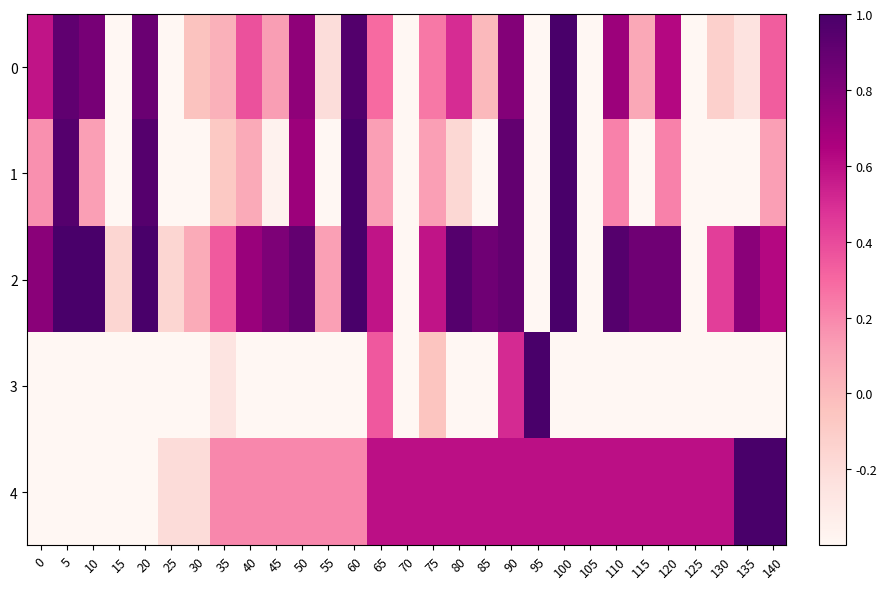

Reading right to left, what are all the values shown in this chart?

0: 140=0.3	135=-0.2	130=-0.1	125=-0.9	120=0.6	115=0.1	110=0.7	105=-0.8	100=1.0	95=-0.7	90=0.8	85=0.0	80=0.5	75=0.2	70=-1.0	65=0.3	60=1.0	55=-0.2	50=0.8	45=0.1	40=0.4	35=0.0	30=-0.0	25=-0.7	20=0.9	15=-0.6	10=0.8	5=0.9	0=0.6
1: 140=0.1	135=-1.0	130=-0.8	125=-1.0	120=0.2	115=-0.7	110=0.2	105=-1.0	100=1.0	95=-0.9	90=0.9	85=-0.9	80=-0.2	75=0.1	70=-1.0	65=0.1	60=1.0	55=-0.8	50=0.7	45=-0.4	40=0.1	35=-0.1	30=-0.4	25=-1.0	20=1.0	15=-1.0	10=0.1	5=1.0	0=0.2
2: 140=0.6	135=0.8	130=0.4	125=-0.7	120=0.9	115=0.9	110=1.0	105=-0.4	100=1.0	95=-0.5	90=0.9	85=0.9	80=1.0	75=0.6	70=-1.0	65=0.6	60=1.0	55=0.1	50=0.9	45=0.8	40=0.7	35=0.3	30=0.1	25=-0.2	20=1.0	15=-0.2	10=1.0	5=1.0	0=0.8
3: 140=-0.4	135=-1.0	130=-0.9	125=-0.6	120=-0.7	115=-0.9	110=-0.9	105=-0.7	100=-1.0	95=1.0	90=0.5	85=-1.0	80=-0.9	75=-0.1	70=-0.6	65=0.4	60=-0.7	55=-0.8	50=-0.6	45=-0.9	40=-0.7	35=-0.3	30=-0.5	25=-0.8	20=-0.5	15=-0.8	10=-1.0	5=-0.7	0=-0.7
4: 140=1.0	135=1.0	130=0.6	125=0.6	120=0.6	115=0.6	110=0.6	105=0.6	100=0.6	95=0.6	90=0.6	85=0.6	80=0.6	75=0.6	70=0.6	65=0.6	60=0.2	55=0.2	50=0.2	45=0.2	40=0.2	35=0.2	30=-0.2	25=-0.2	20=-0.6	15=-0.6	10=-0.6	5=-0.6	0=-1.0